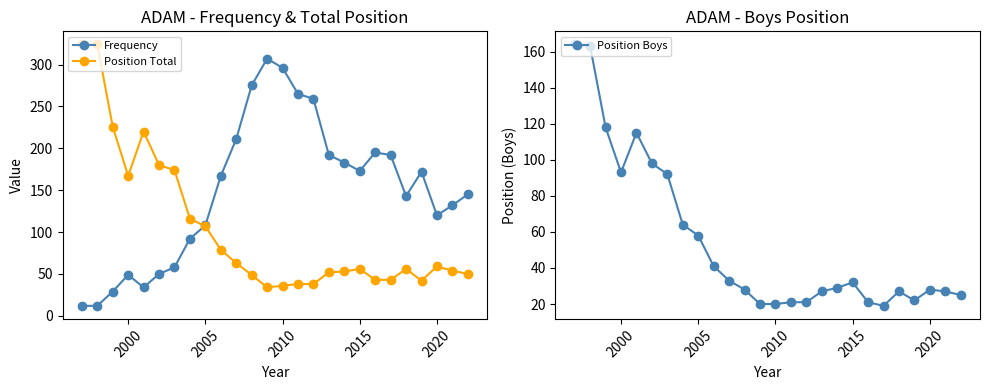

At which category does Position Total reach its first local valley?

2000